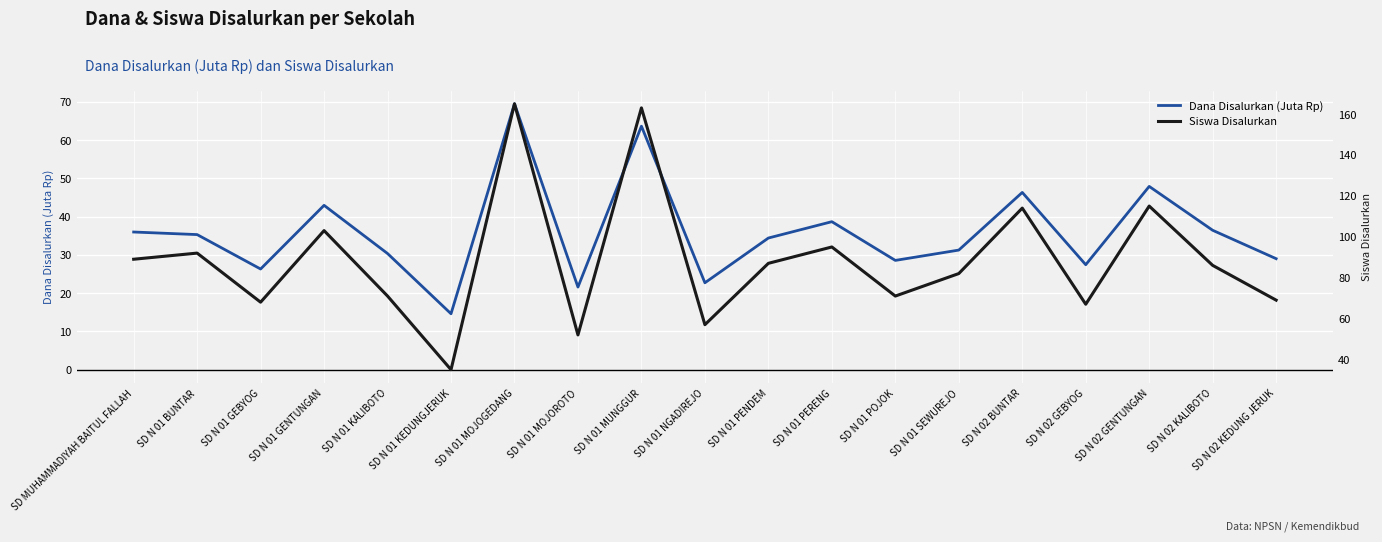

Where does the Dana Disalurkan (Juta Rp) series first go above 34?

SD MUHAMMADIYAH BAITUL FALLAH